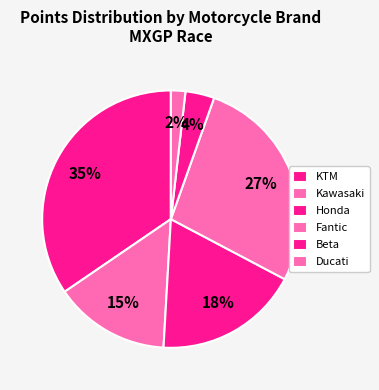

Count the number of slices in the pie.

6